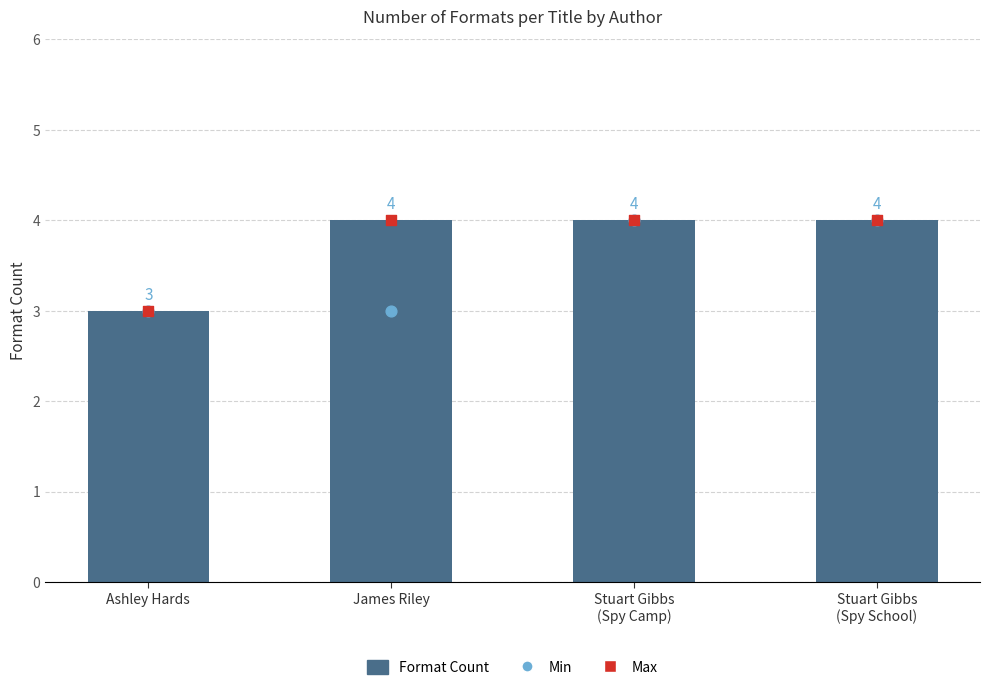

At which category is the sum across all series the highest?

Stuart Gibbs
(Spy Camp)